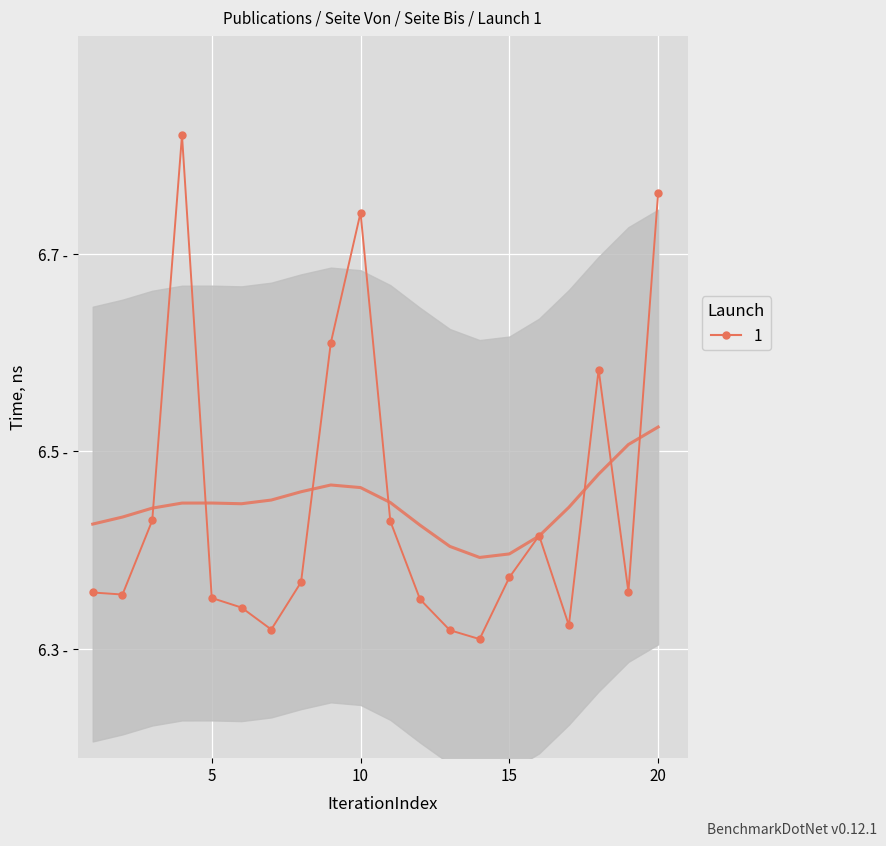

What is the average value?

6.4